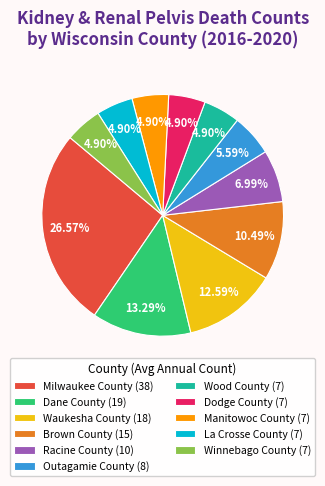

True or false: Winnebago County accounts for 16% of the total.

False